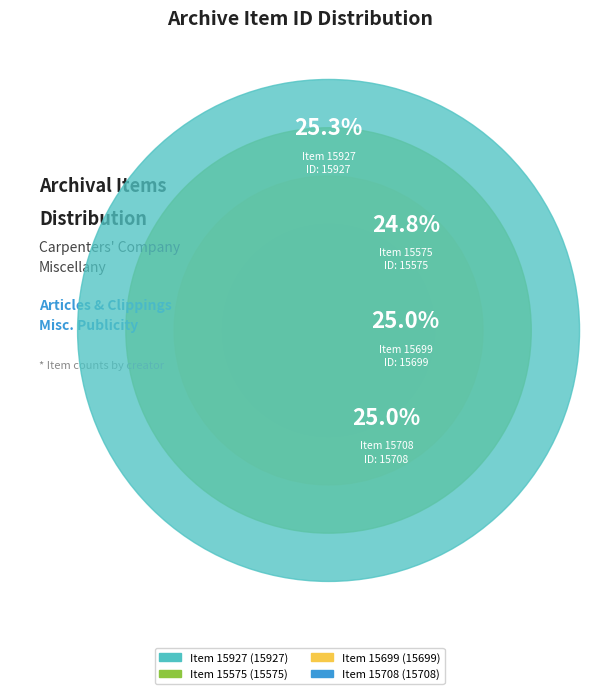

Is Item 15927 the majority of the pie?

No